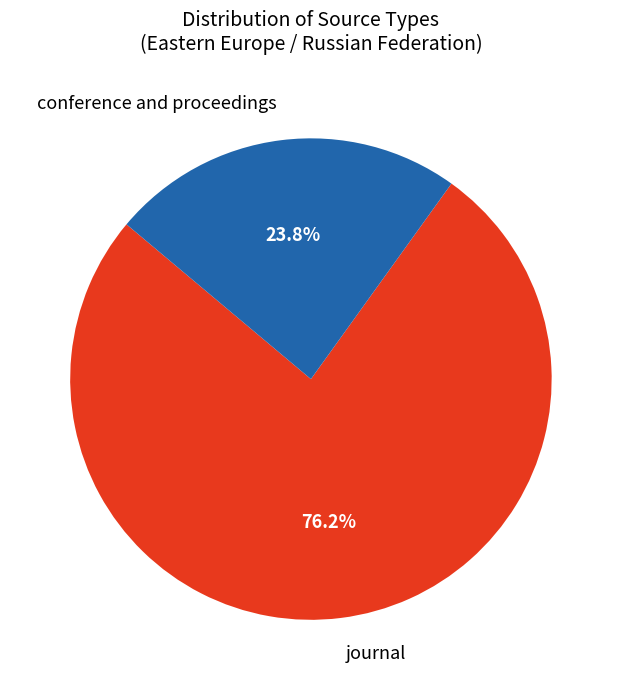

Which category accounts for the majority?

journal